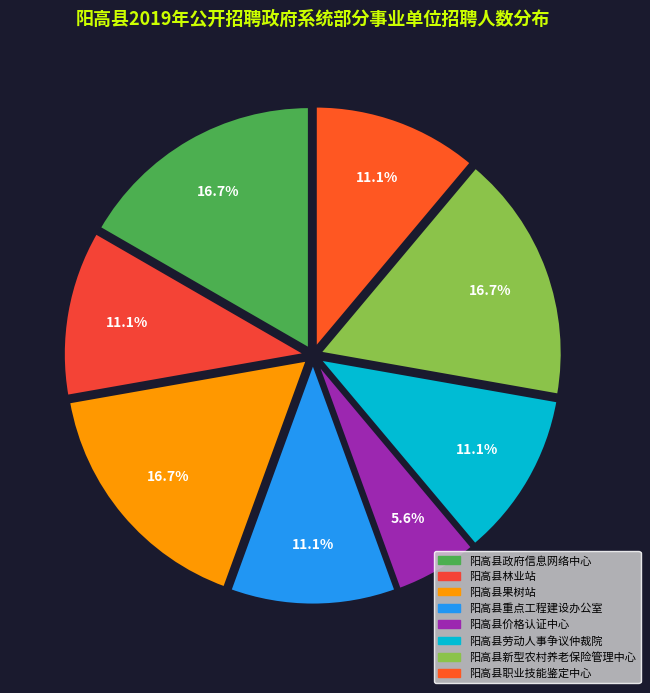

Count the number of slices in the pie.

8